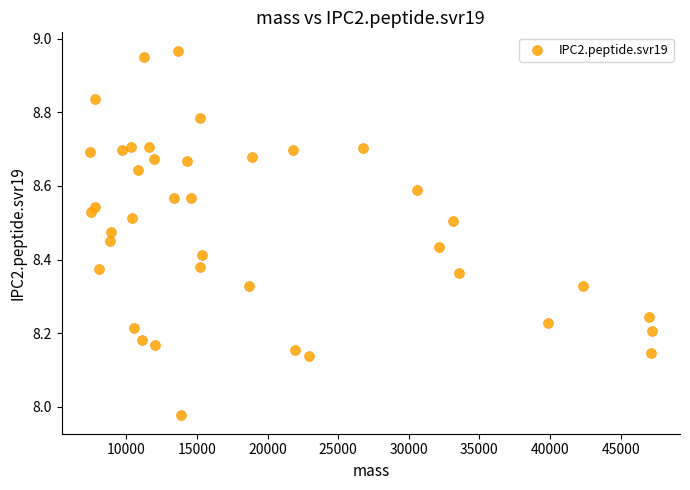

What is the range of Y values (max minus min)?

1.0